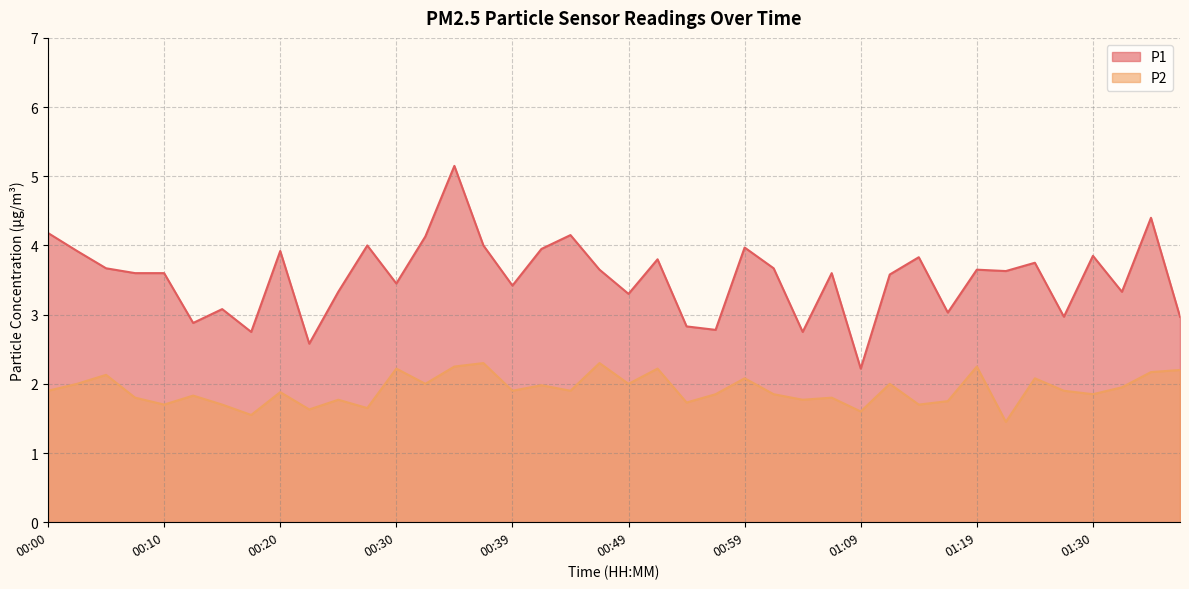

Between 01:04 and 01:32, which series saw the biggest shift?

P1